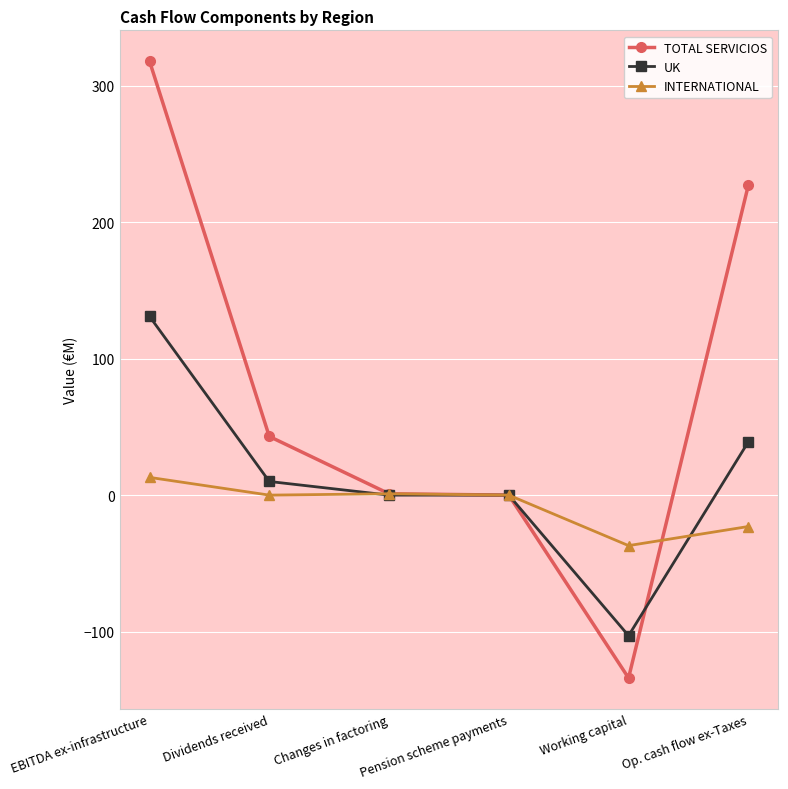

How many values in the UK series are below 10?

3